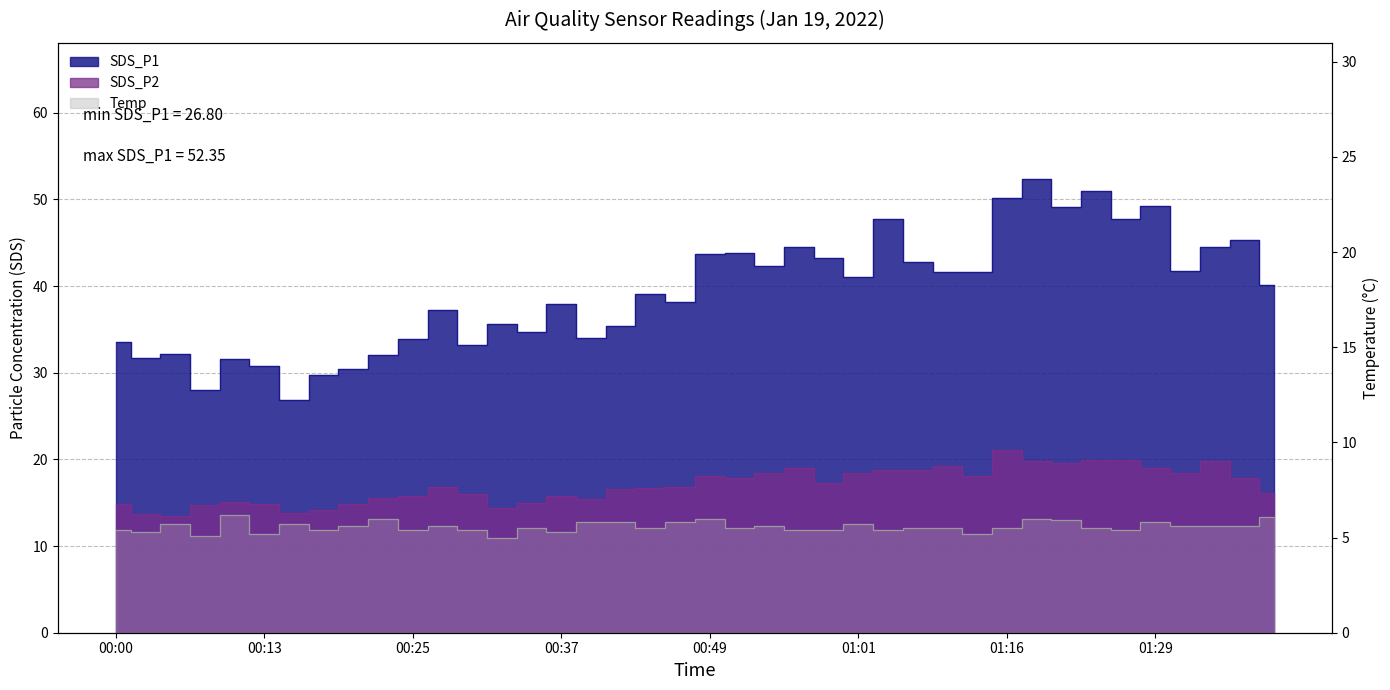

What is the difference between the Temp values at 01:04 and 01:36?

0.2